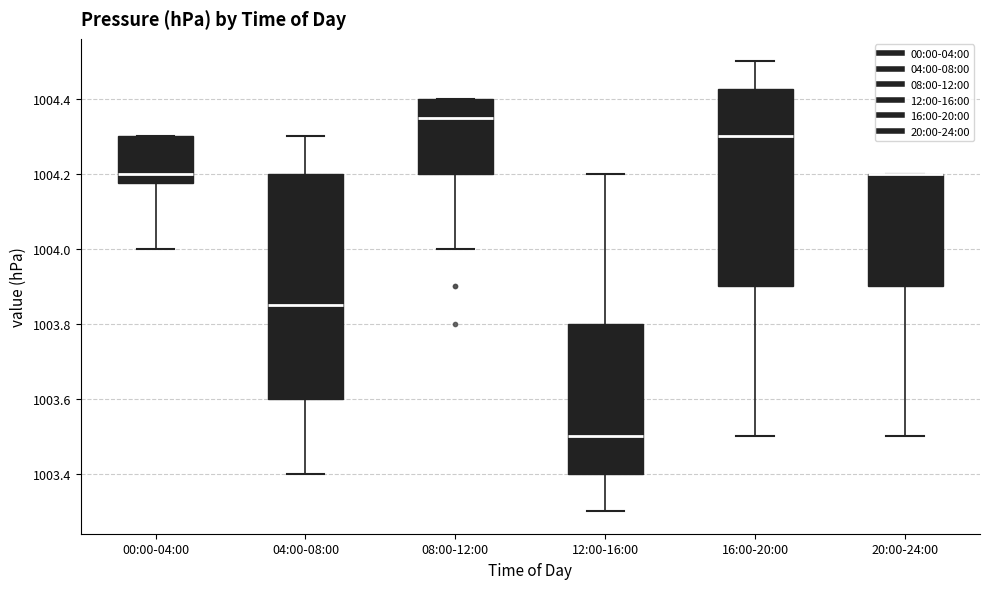

Reading left to right, read every box against the y-axis: the position of its median line, the range the box covers, and the ends of its whiskers. The values are not printed on the chart, so give them approximately, as read against the axis.

00:00-04:00: median 1004.20, box 1004.18 to 1004.30, whiskers 1004.00 to 1004.30
04:00-08:00: median 1003.86, box 1003.60 to 1004.20, whiskers 1003.40 to 1004.30
08:00-12:00: median 1004.36, box 1004.20 to 1004.40, whiskers 1004.00 to 1004.40
12:00-16:00: median 1003.50, box 1003.40 to 1003.80, whiskers 1003.30 to 1004.20
16:00-20:00: median 1004.30, box 1003.90 to 1004.42, whiskers 1003.50 to 1004.50
20:00-24:00: median 1004.20 (drawn on the box's upper edge), box 1003.90 to 1004.20, whiskers 1003.50 to 1004.20